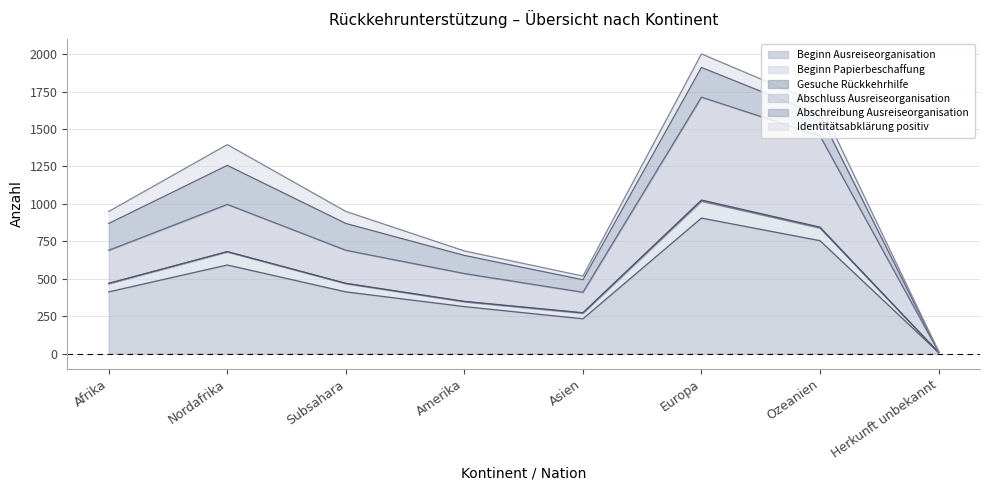

How many interior local valleys does the Gesuche Rückkehrhilfe series have?

1